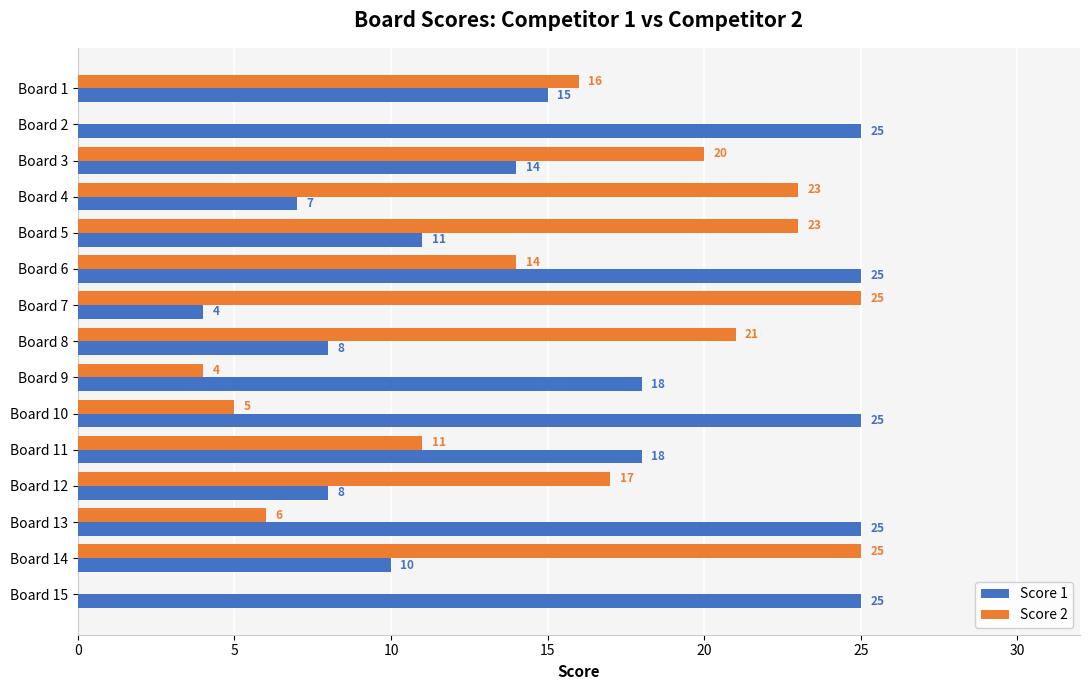

The value of Score 2 at Board 11 is 11. True or false?

True